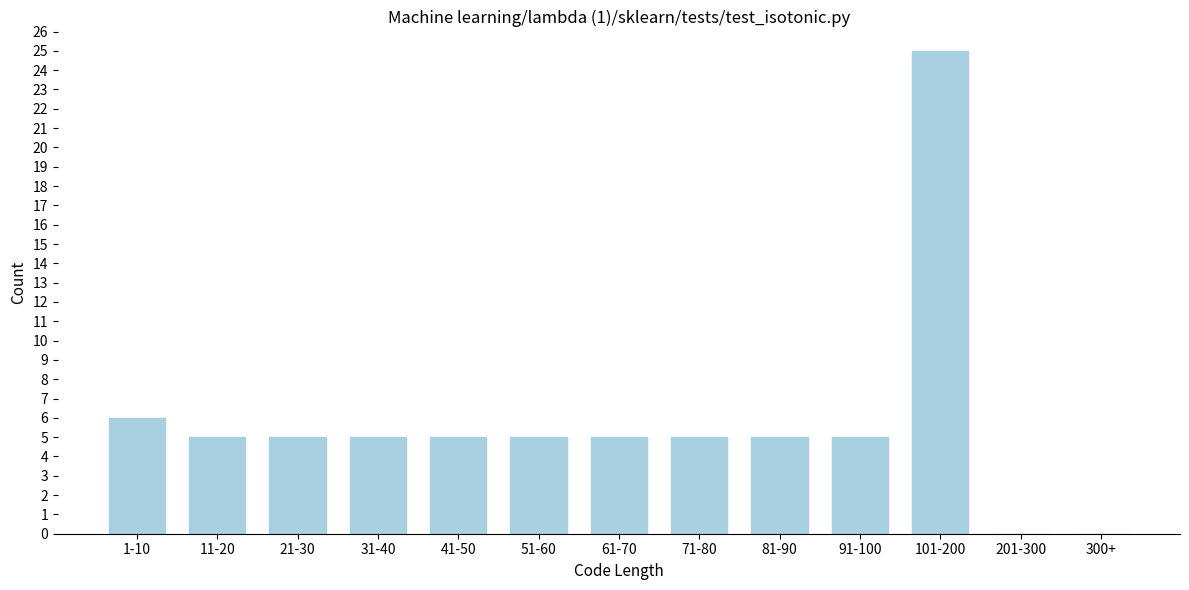

Reading left to right, extract all data points from this chart.

1-10=6	11-20=5	21-30=5	31-40=5	41-50=5	51-60=5	61-70=5	71-80=5	81-90=5	91-100=5	101-200=25	201-300=0	300+=0